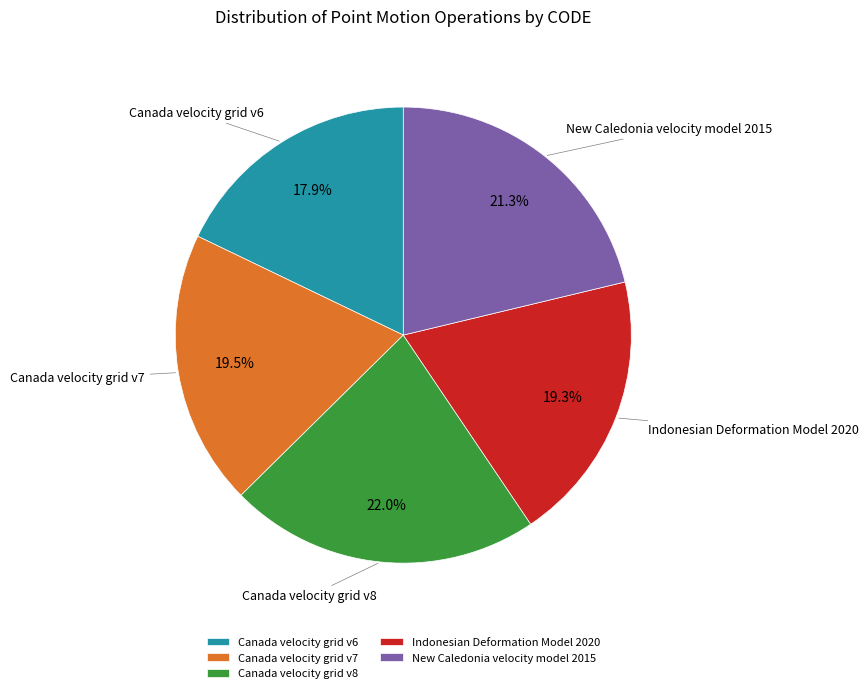

How many slices are in this pie chart?

5